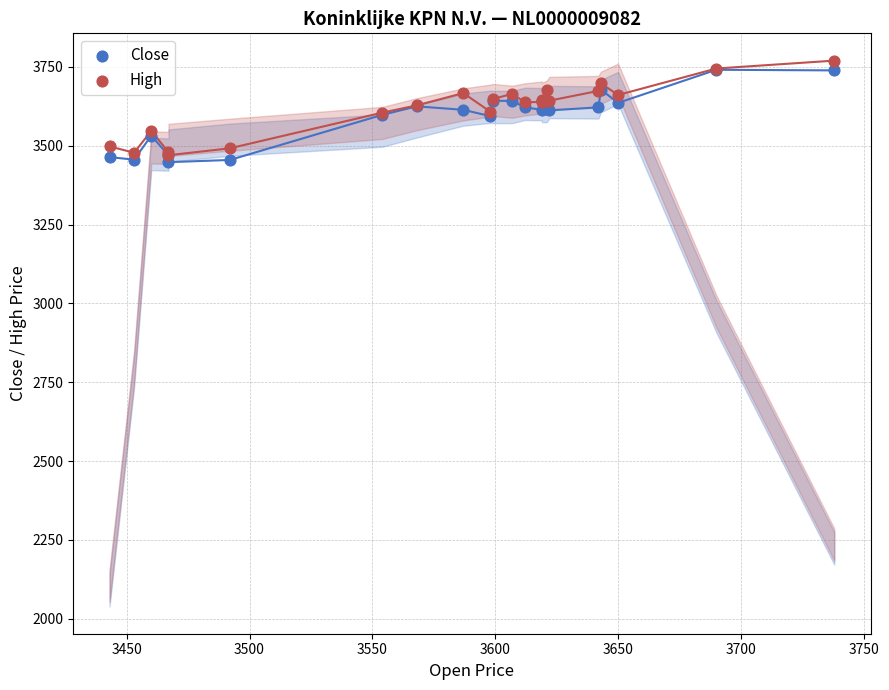

What are all the series names shown in the legend?

Close, High